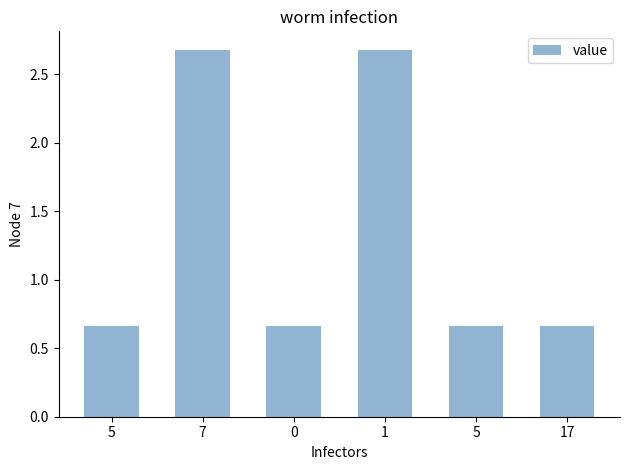

How many bars are there in total?

6